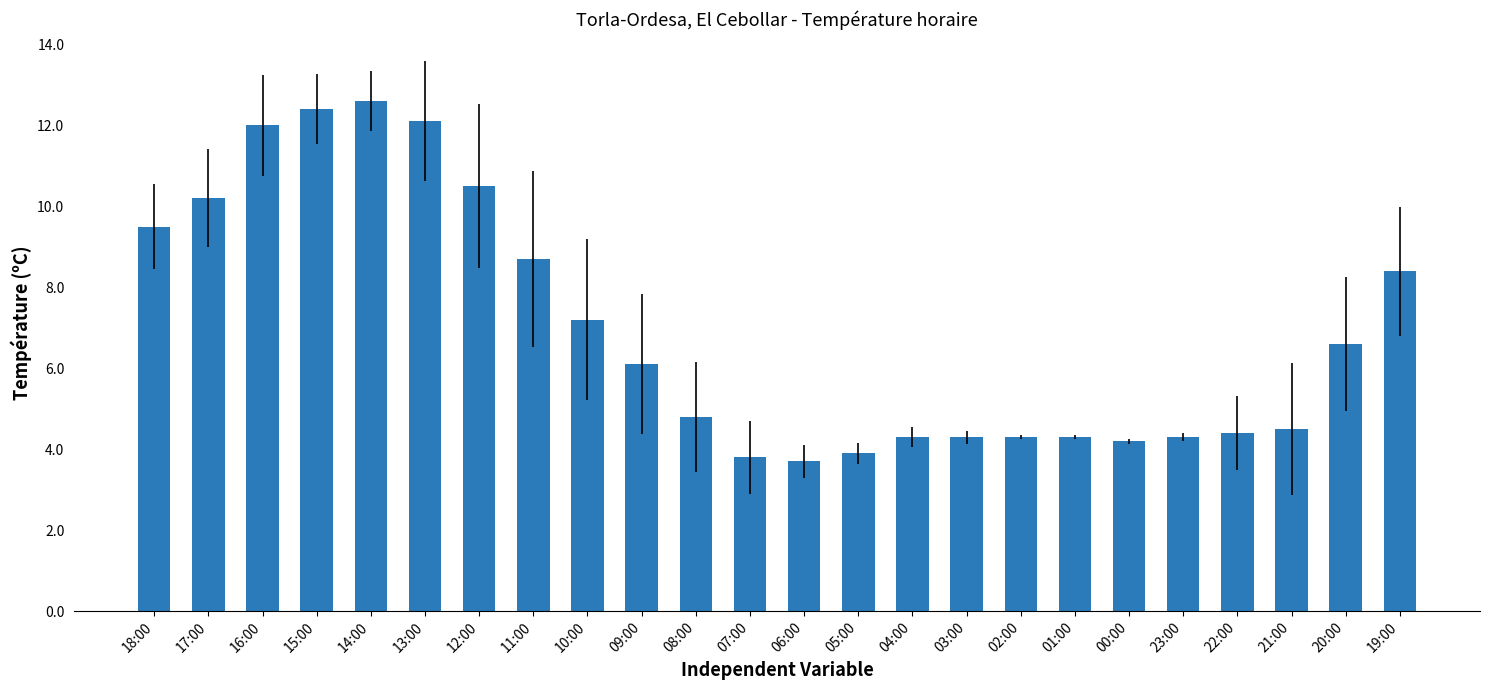

True or false: the data shows 8.4 at 19:00.

True